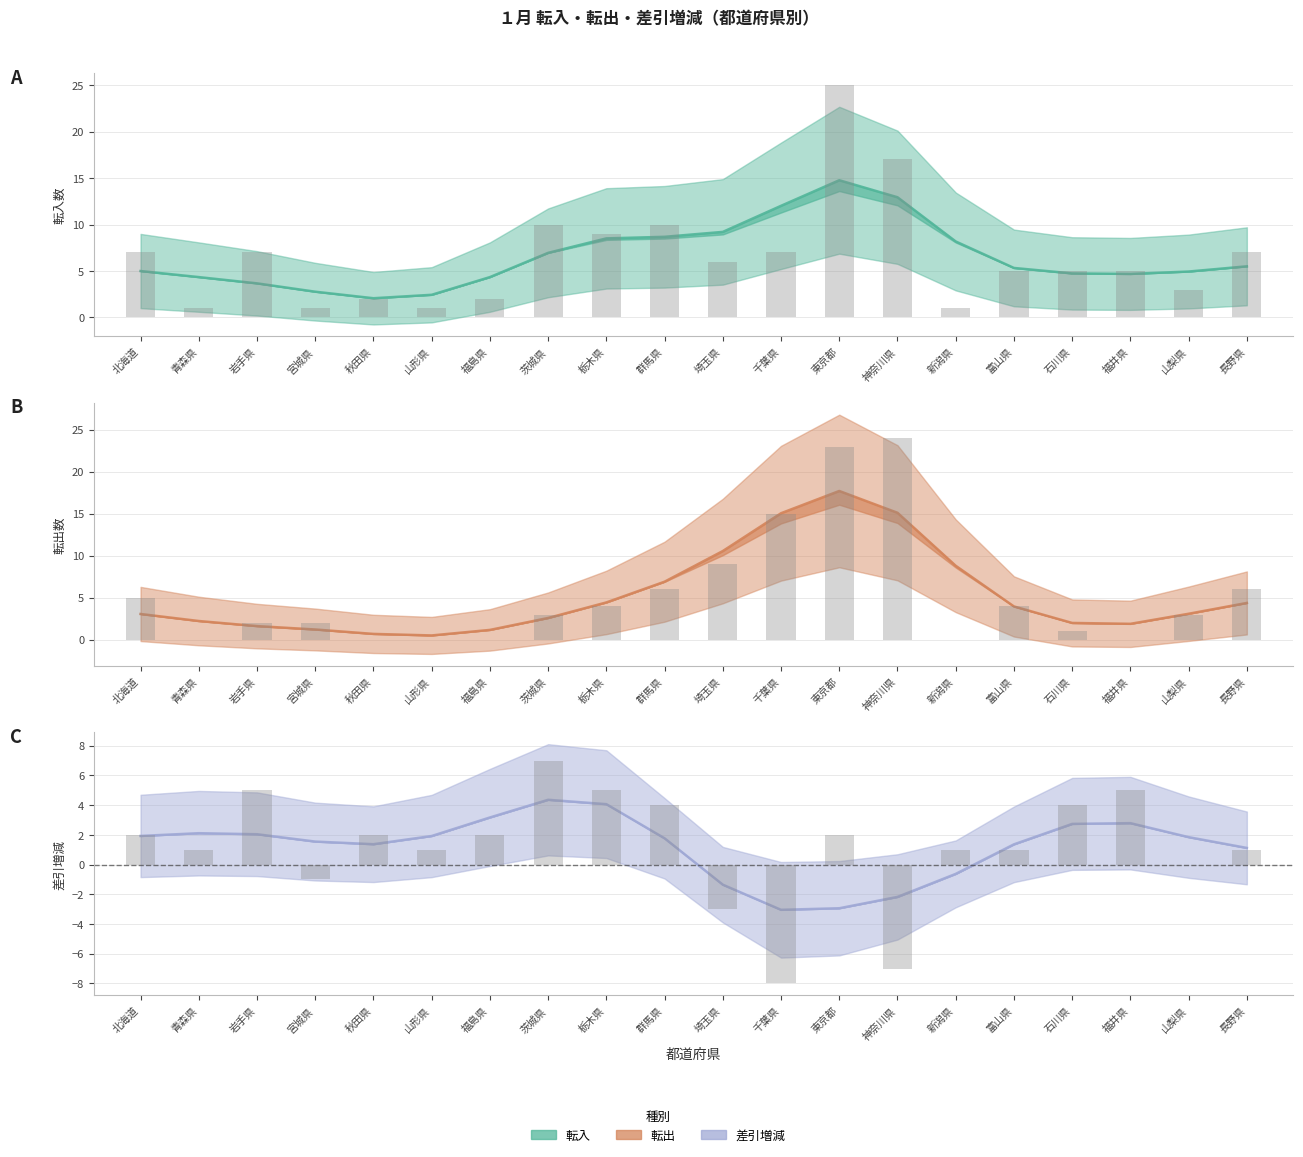

Rank the series by their average value, from lowest to highest.

差引増減 (推計), 転出 (推計), 転入 (推計)